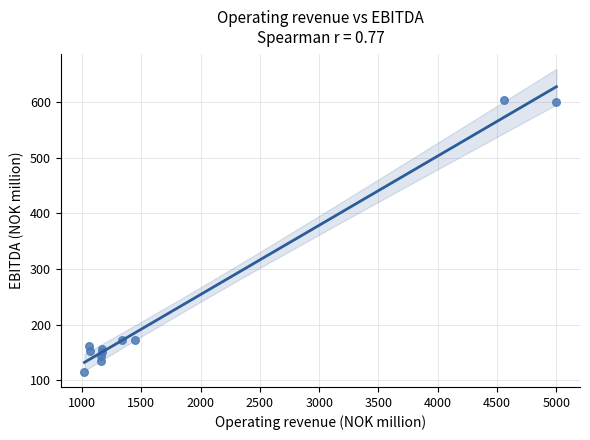

What is the range of Y values (max minus min)?

489.1